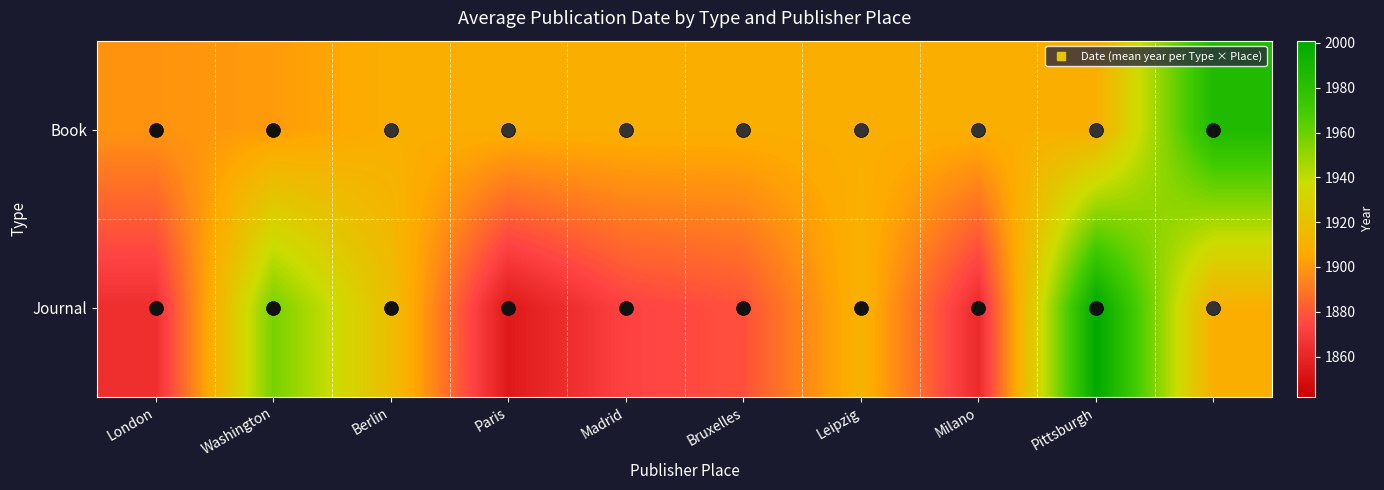

At how many categories does at least one series exceed 1869?

10